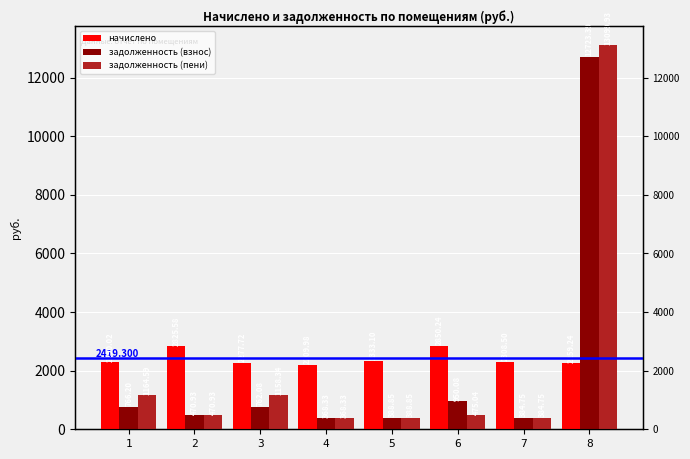

Is it true that задолженность (пени) equals 384.8 at 7?

True